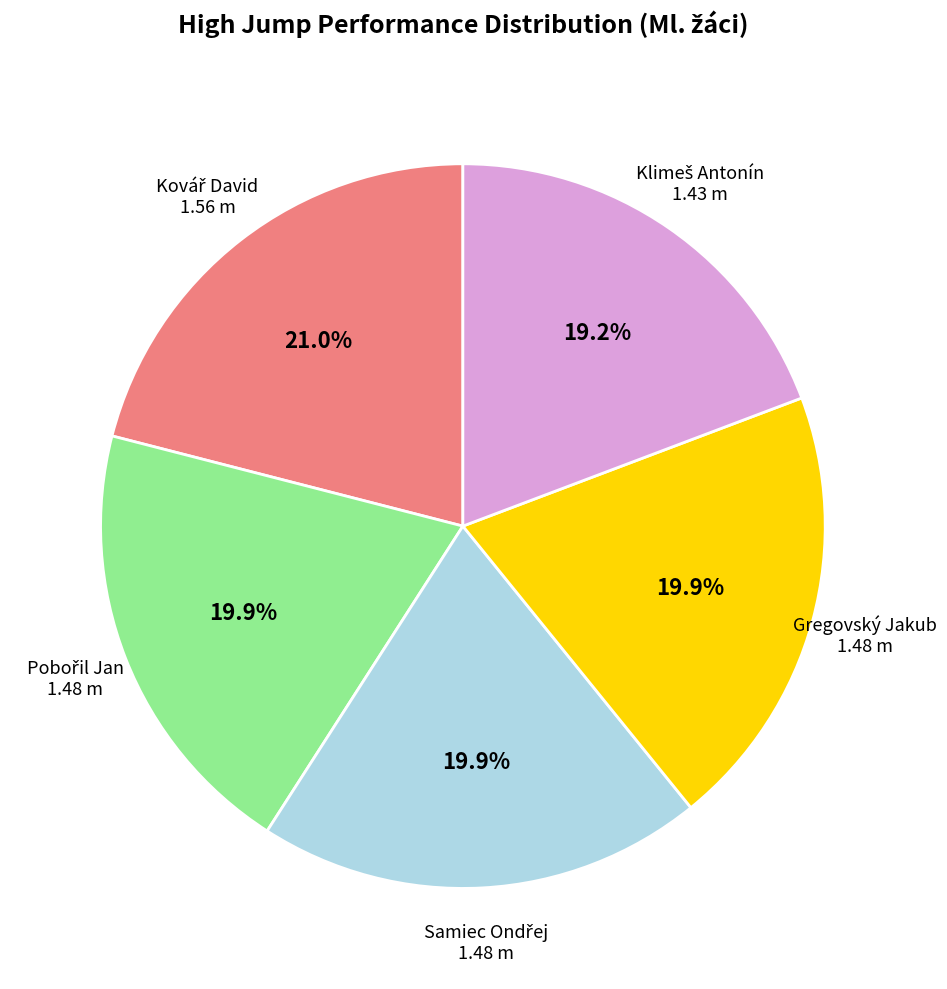

Is there a majority slice in this chart?

No